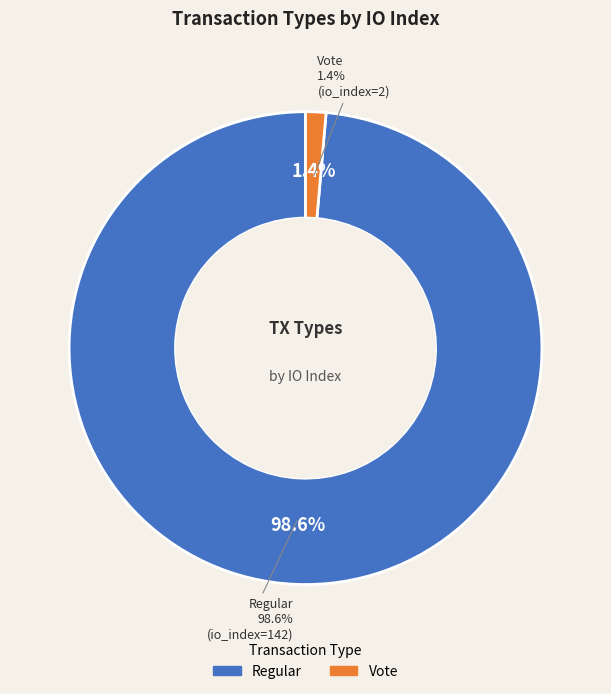

How many segments does this pie chart have?

2